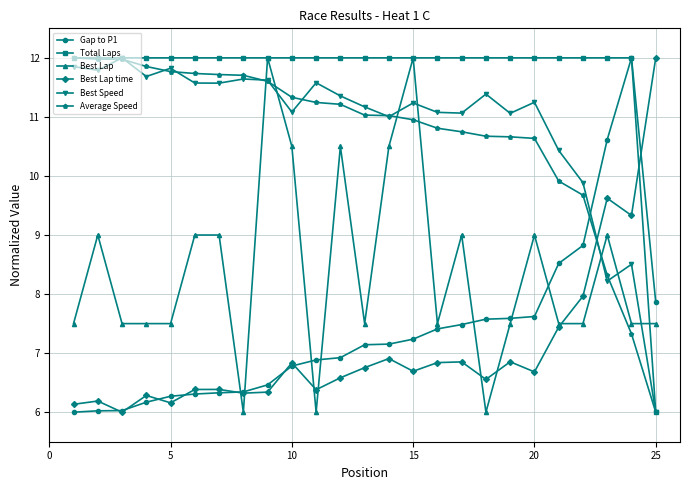

What is the maximum value for Best Speed?

12.0